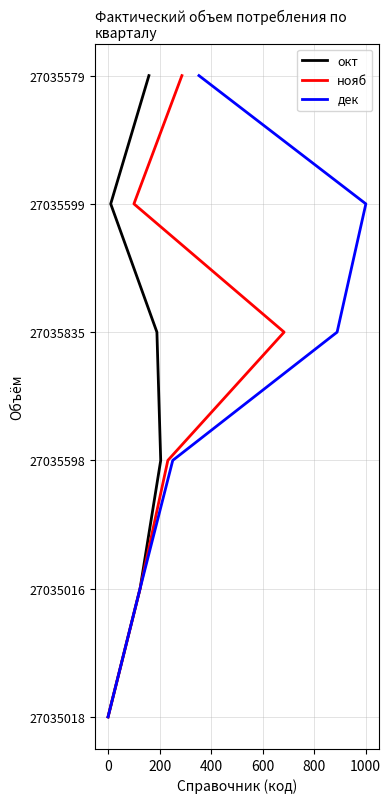

How many lines are shown in the chart?

3